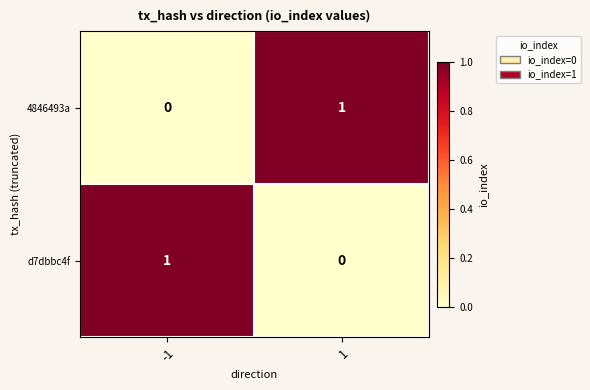

Rank the series at 1 from lowest to highest value.

d7dbbc4f, 4846493a